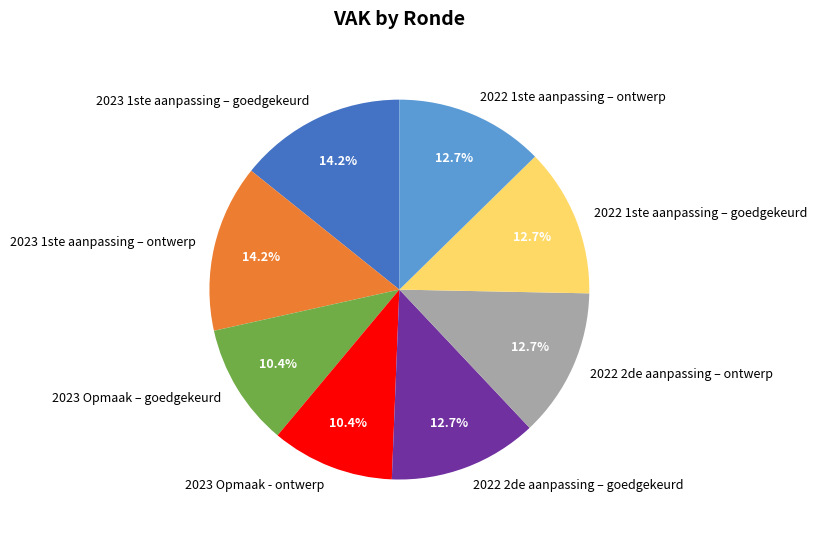

How much of the chart is everything except 2023 1ste aanpassing – ontwerp?

85.8%